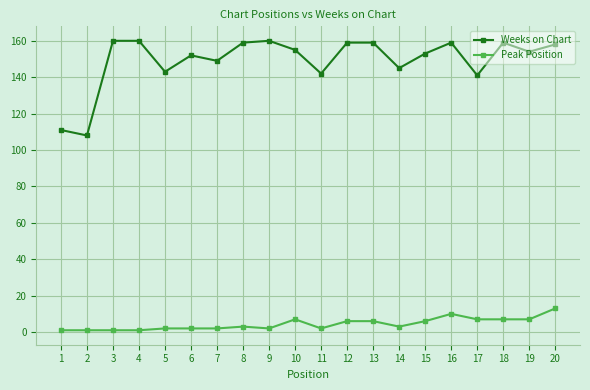

True or false: Weeks on Chart has a value of 258 at 2.

False